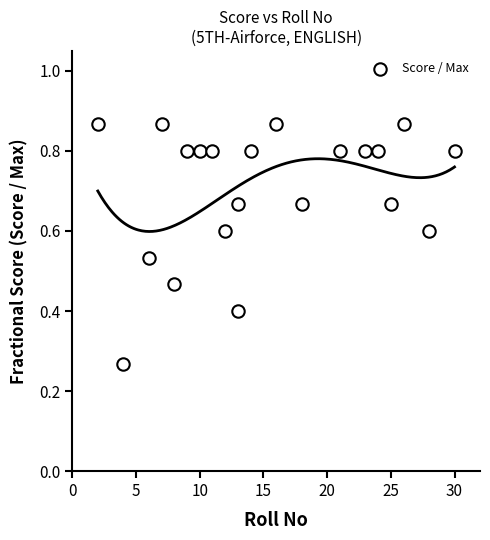

What is the range of X values (max minus min)?

28.0